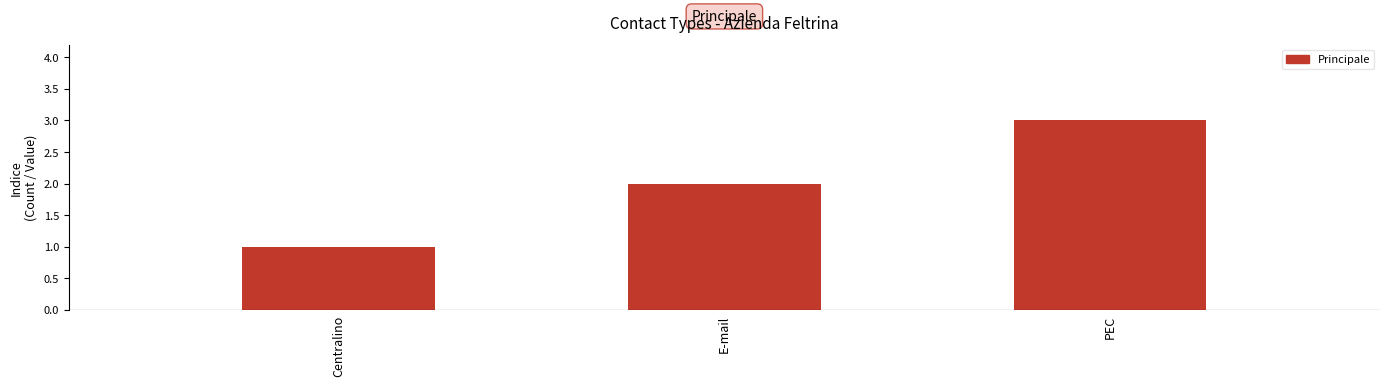

Read the value at PEC.

3